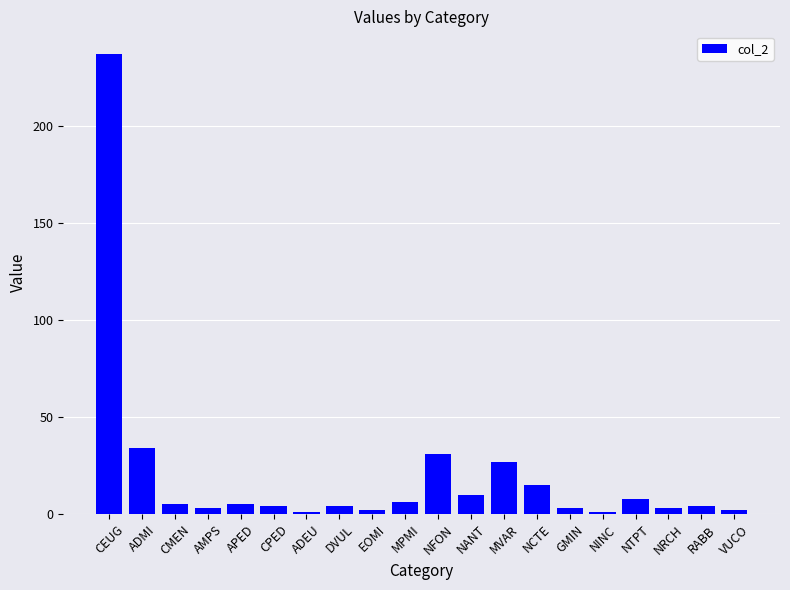

What is the label of the 16th bar from the right?

APED